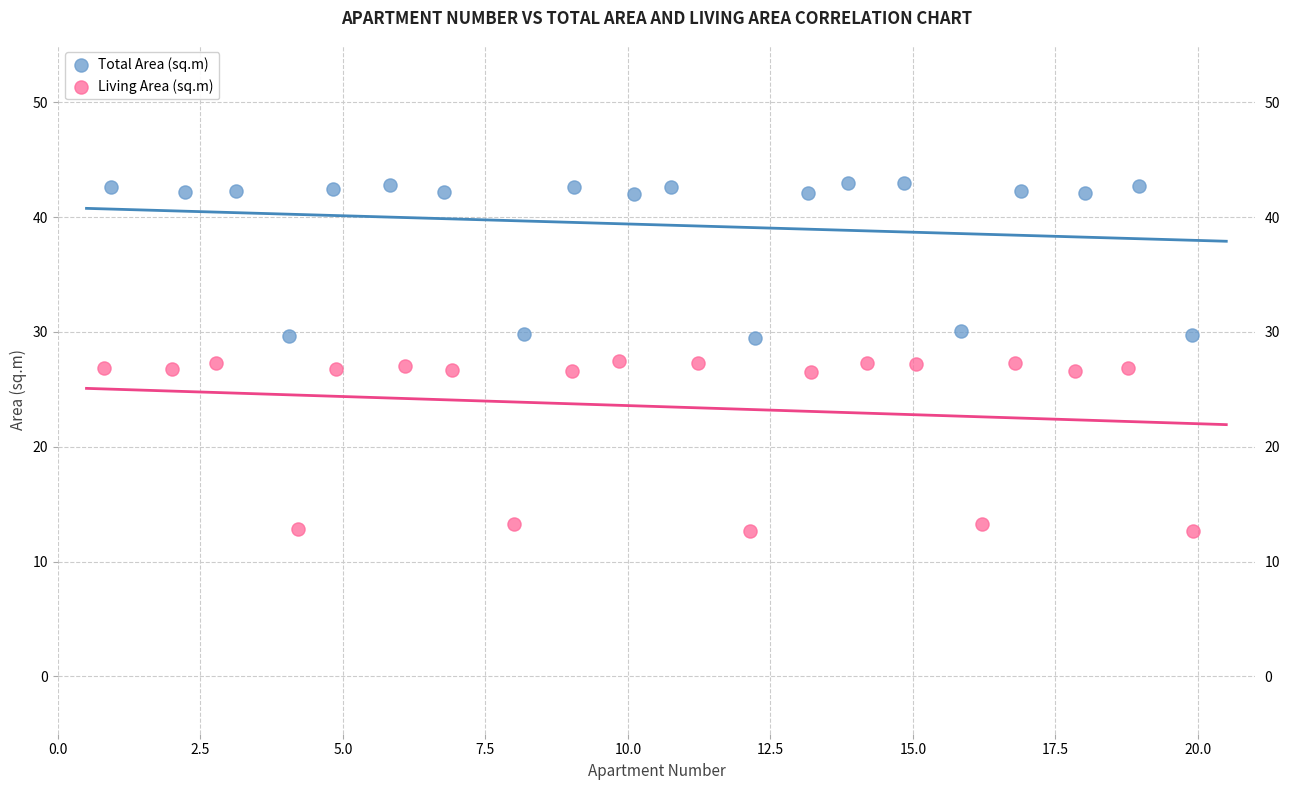

Which series reaches the maximum Y coordinate?

Total Area (sq.m)